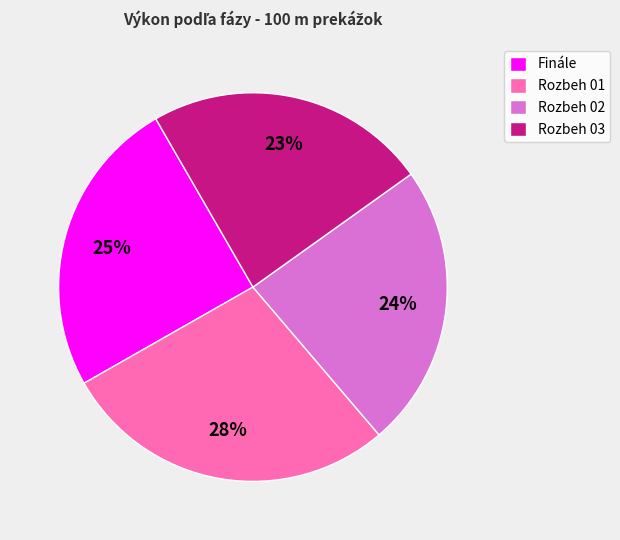

To the nearest percent, what is the difference between the largest and smallest slice percentages?

5%